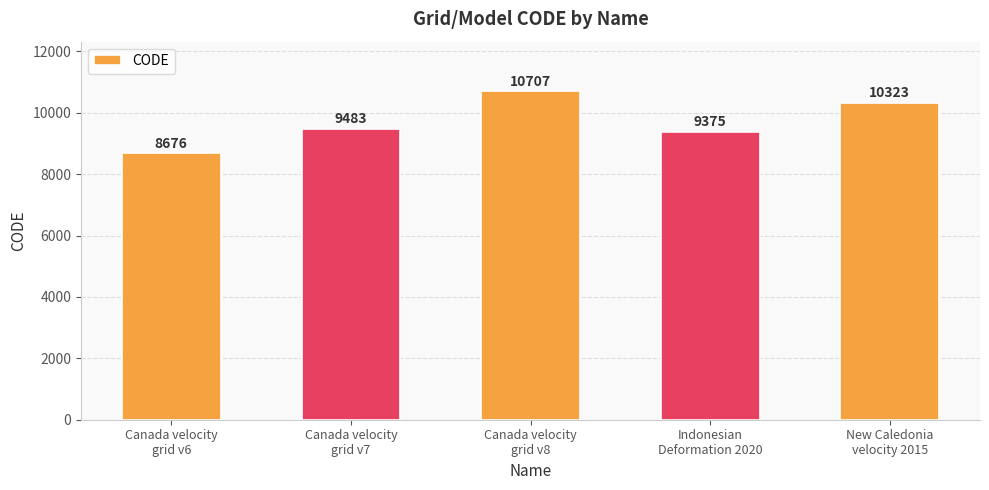

Between Indonesian
Deformation 2020 and Canada velocity
grid v6, which is larger?

Indonesian
Deformation 2020